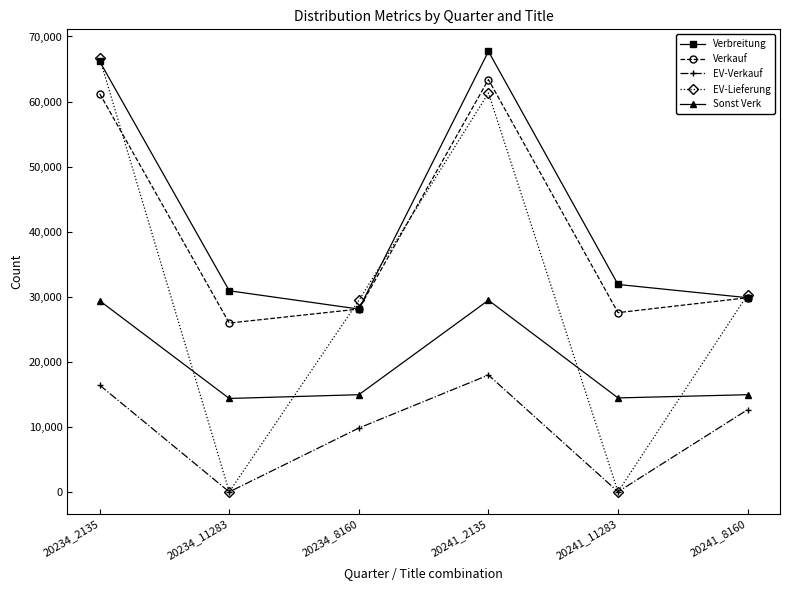

List the series in order of their peak value, highest first.

Verbreitung, EV-Lieferung, Verkauf, Sonst Verk, EV-Verkauf